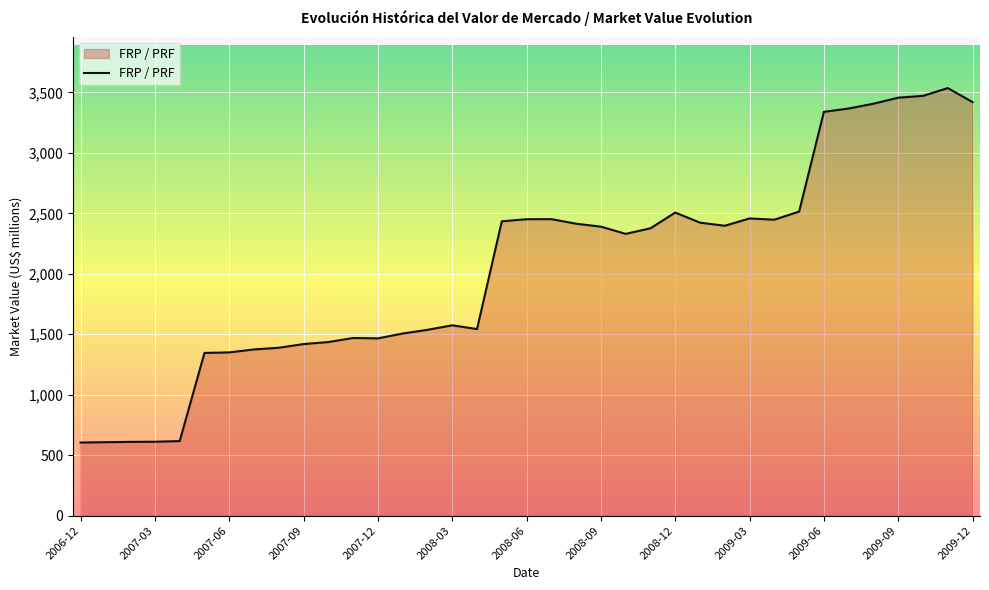

What is the difference between the maximum and minimum values?

2931.6